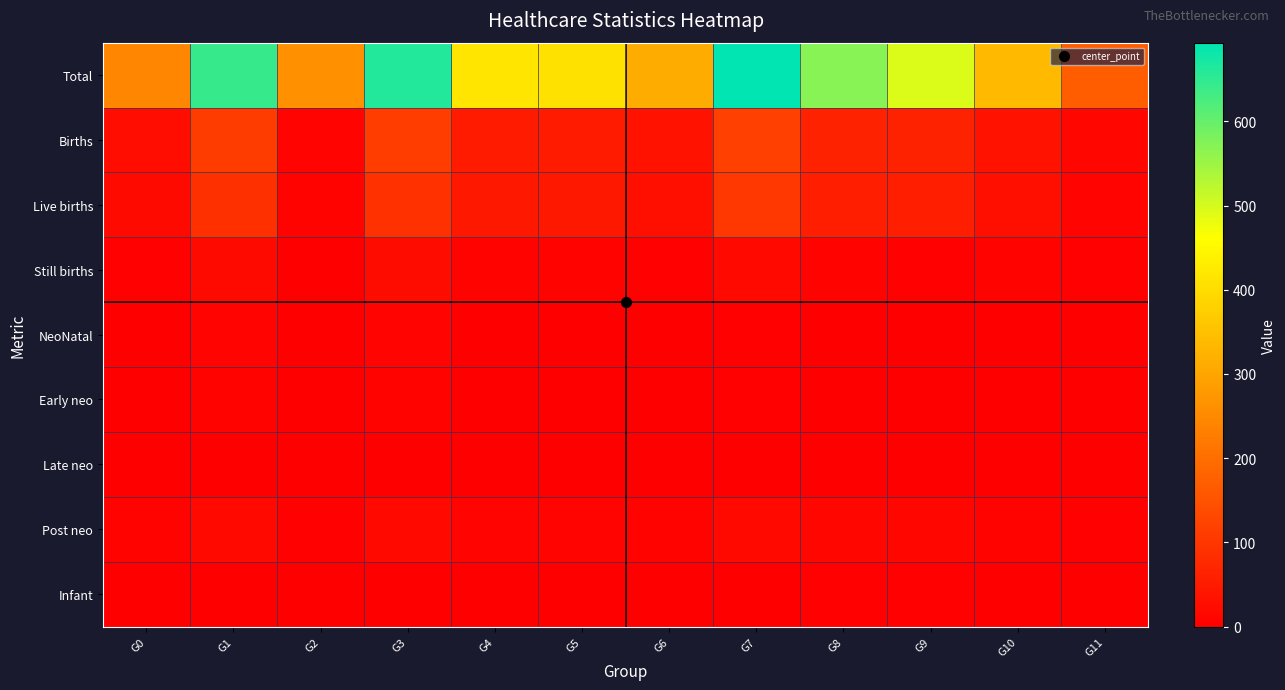

What is the greatest value displayed?

693.5